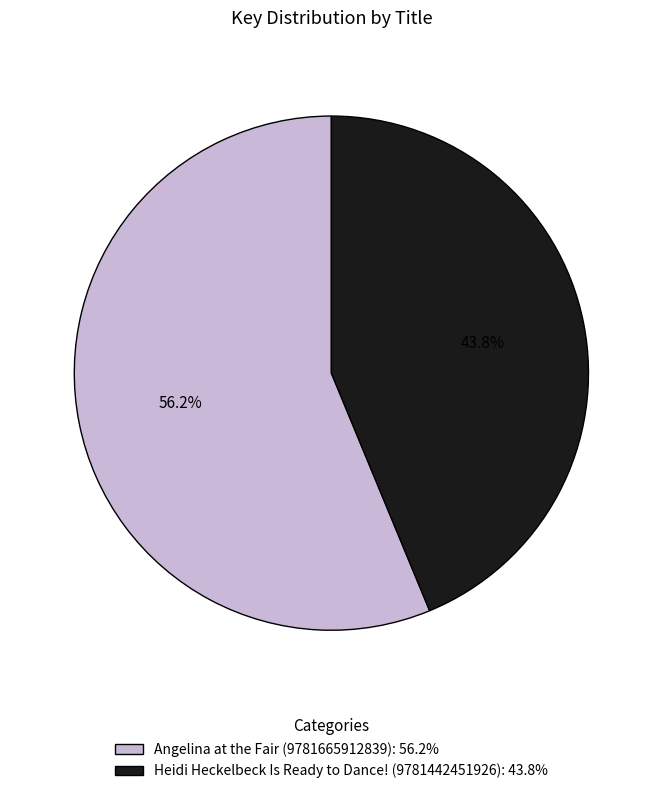

How many segments does this pie chart have?

2